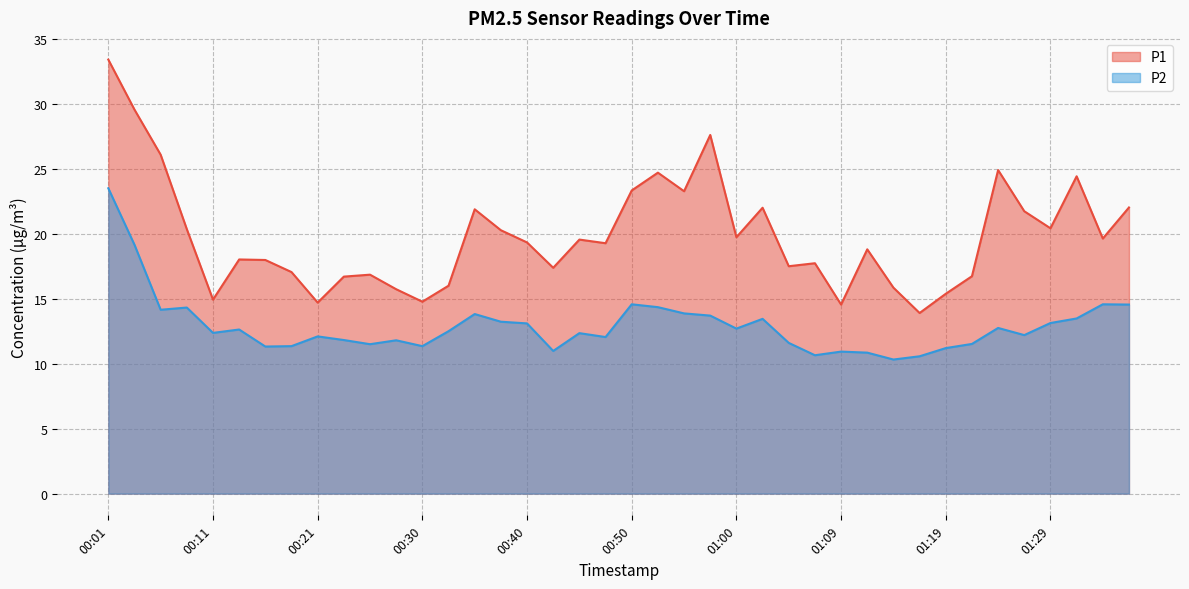

The P1 series shows 3.1 at 00:11. True or false?

False